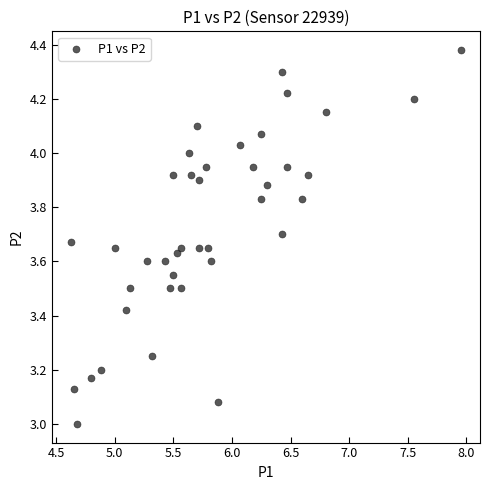

What is the range of X values (max minus min)?

3.3